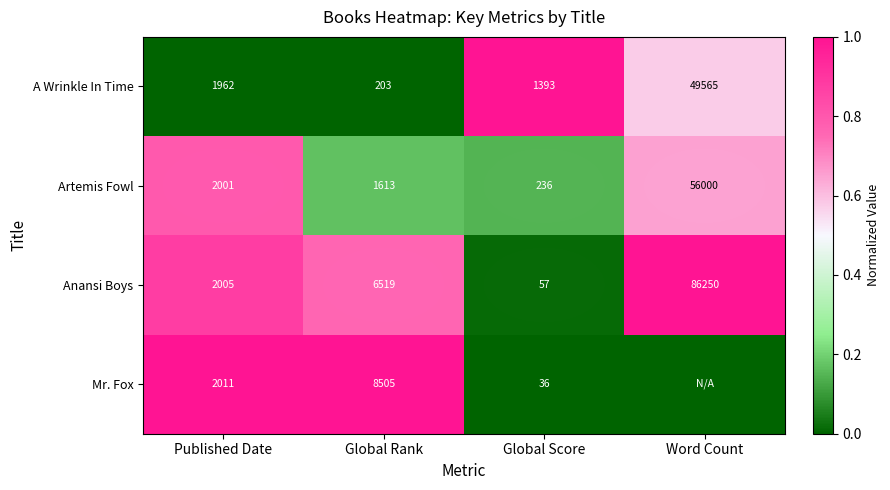

Read the A Wrinkle In Time value at Published Date, to the nearest 10.

1960